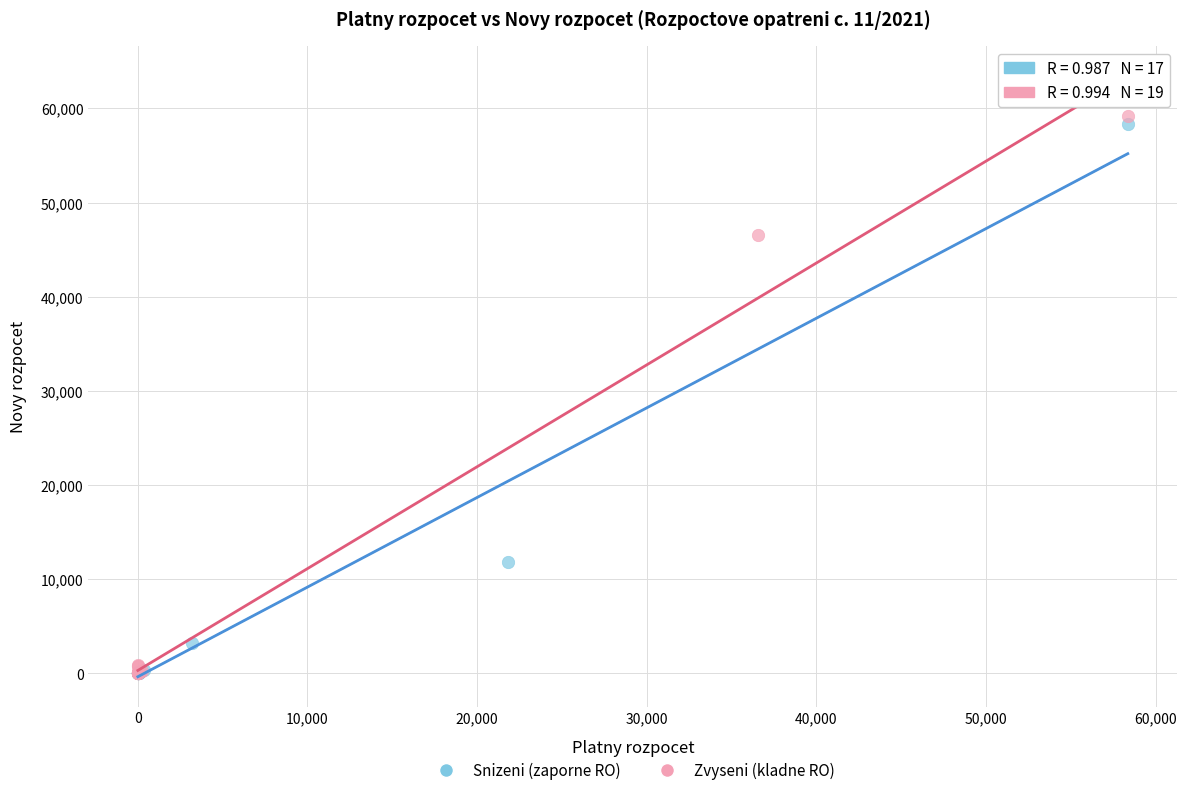

What are all the series names shown in the legend?

Snizeni (zaporne RO), Zvyseni (kladne RO)